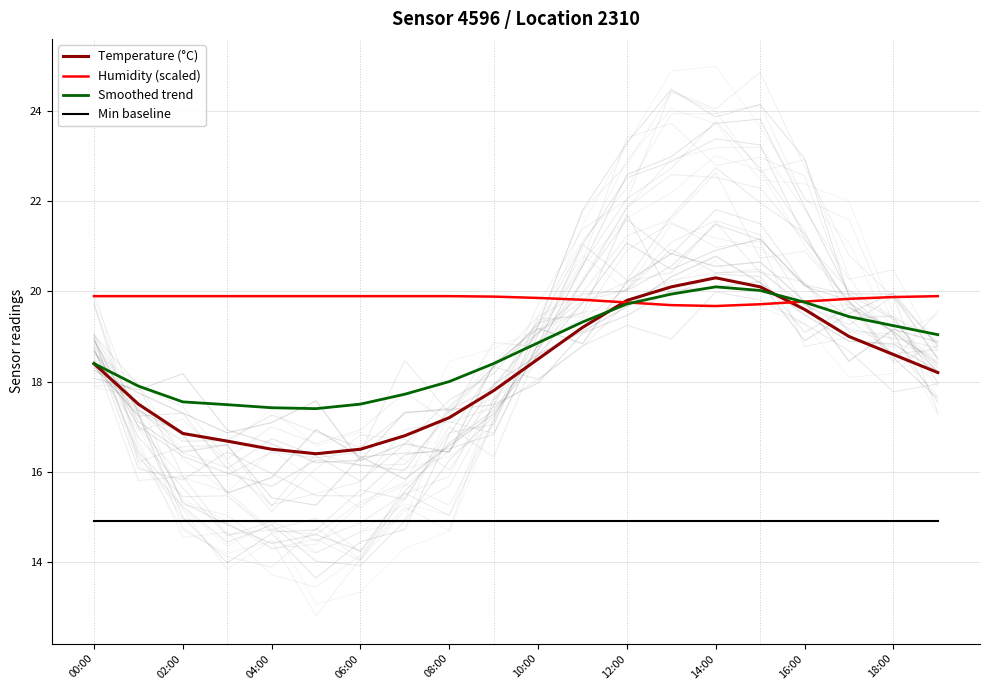

How many lines are shown in the chart?

4